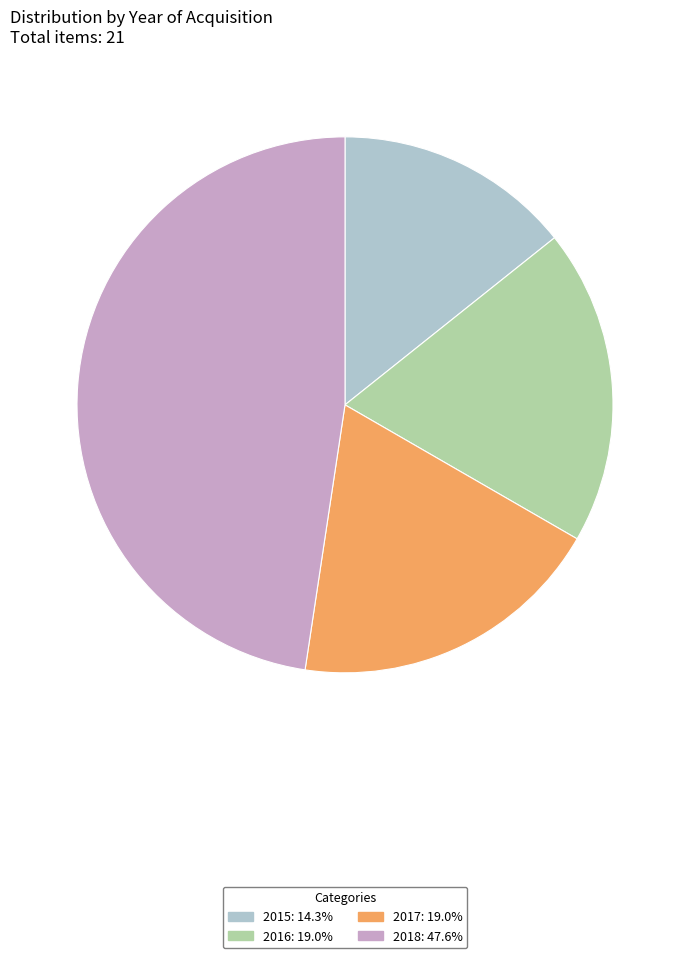

True or false: 2018 accounts for 48% of the total.

True